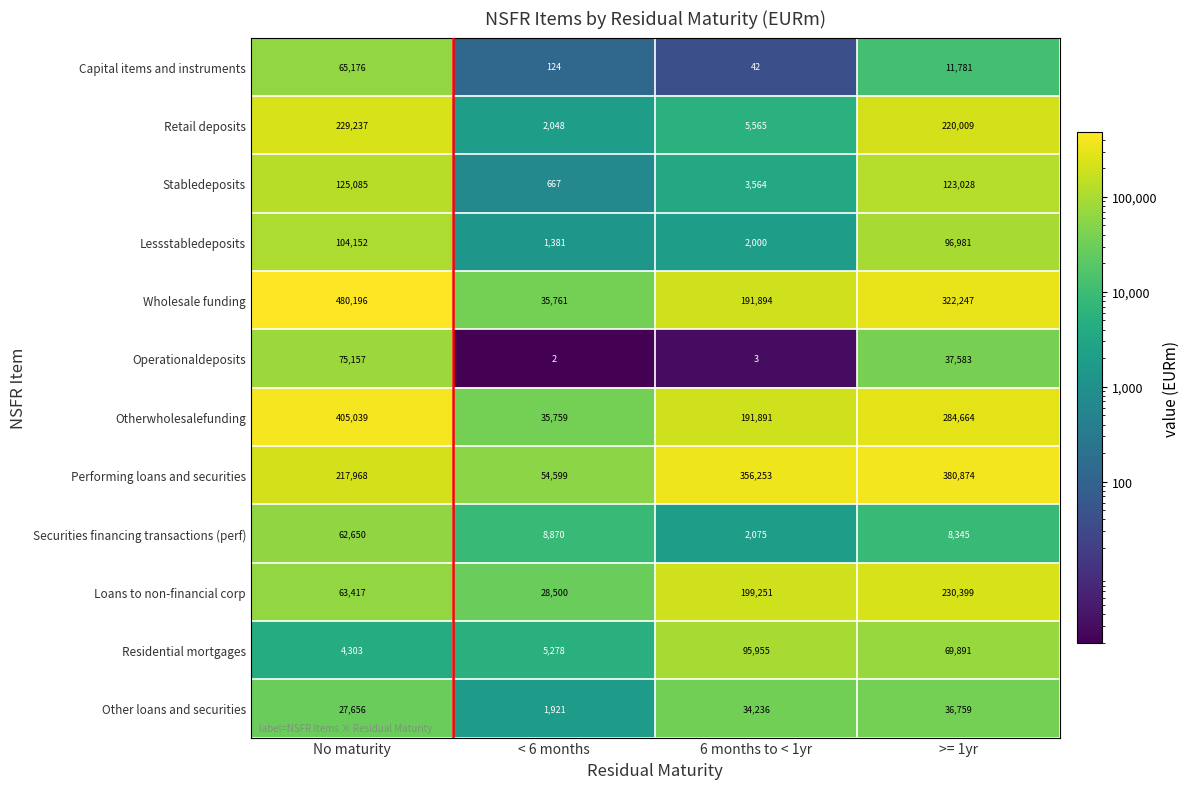

Which series has the largest total across all categories?

Wholesale funding